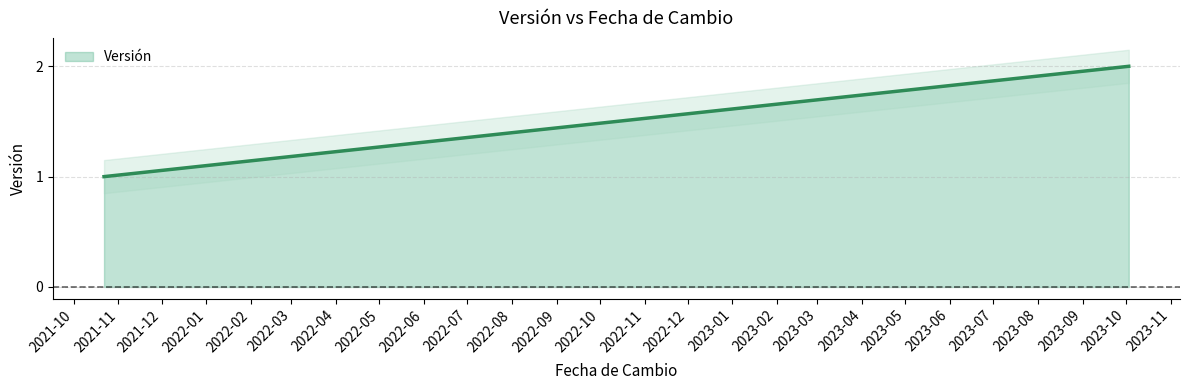

What value does the data have at 2023-10-03?

2